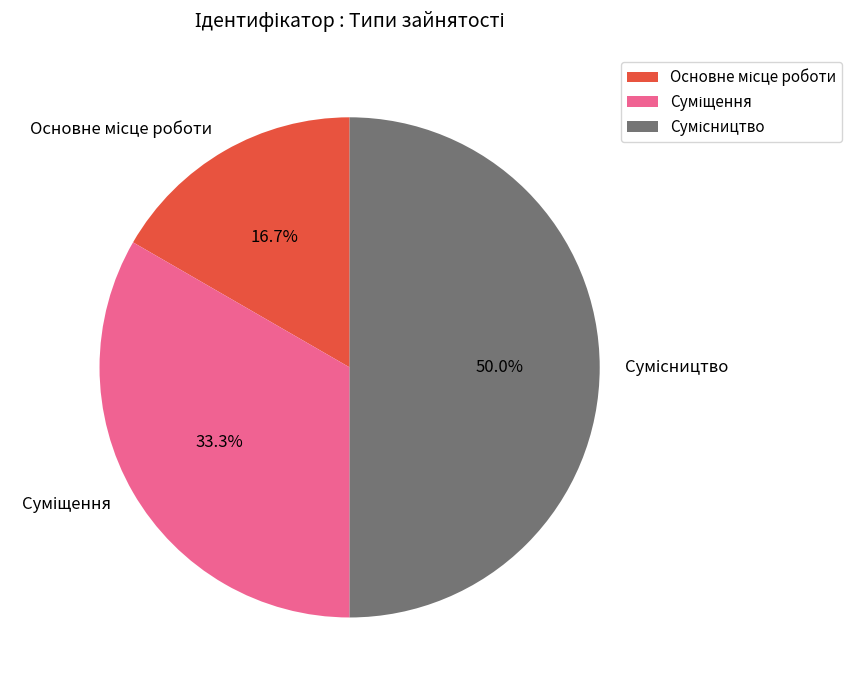

Is it true that Сумісництво is 50% of the pie?

True